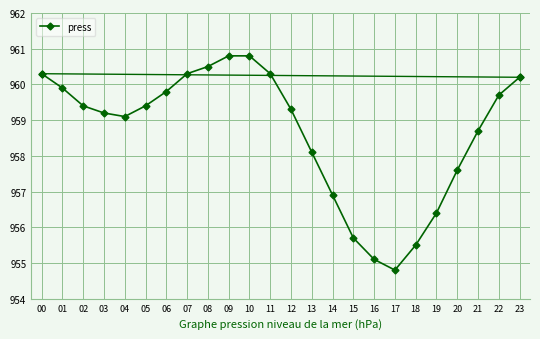

Count the number of categories in the chart.

24